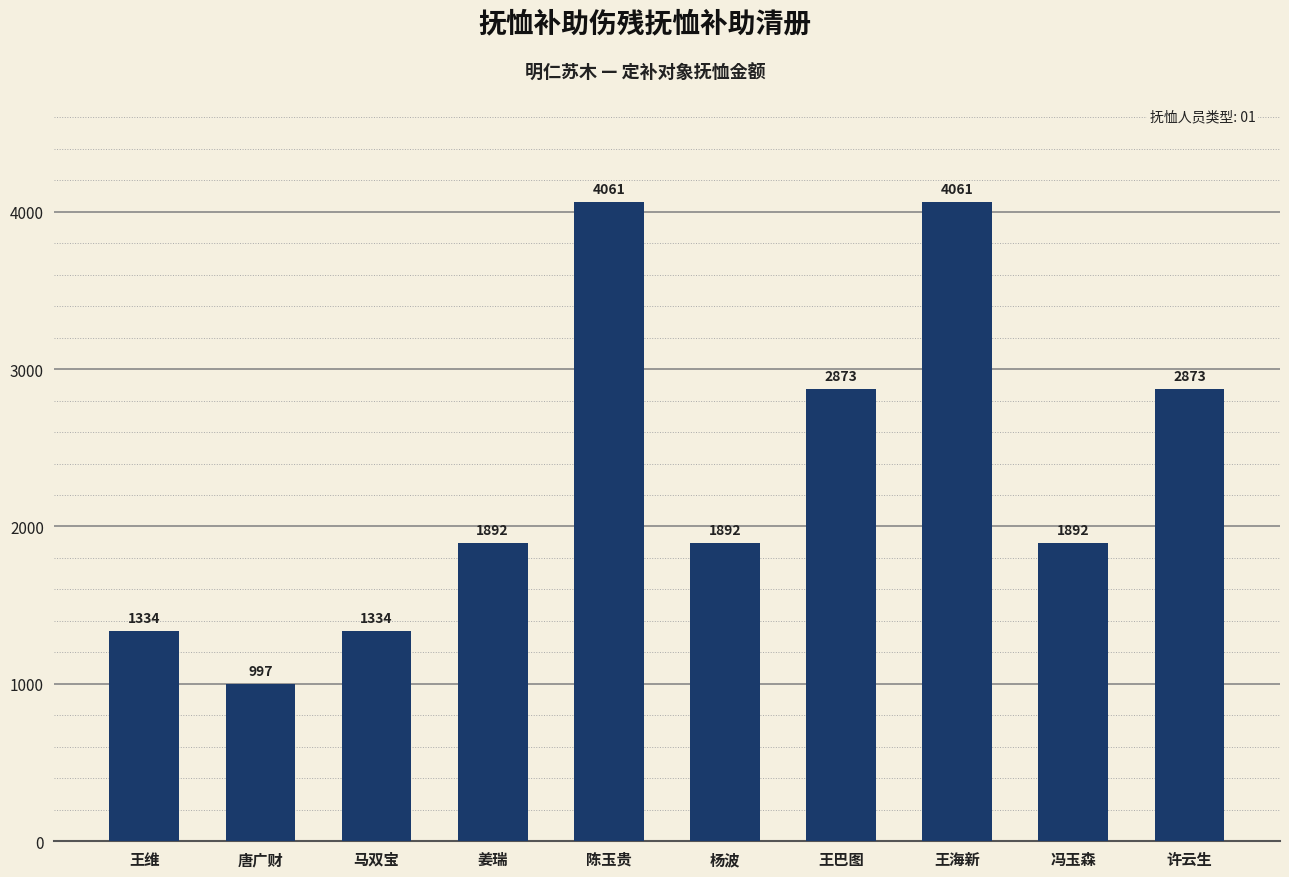

Approximately how many times larger is the value at 王维 compared to 王海新?

0.3